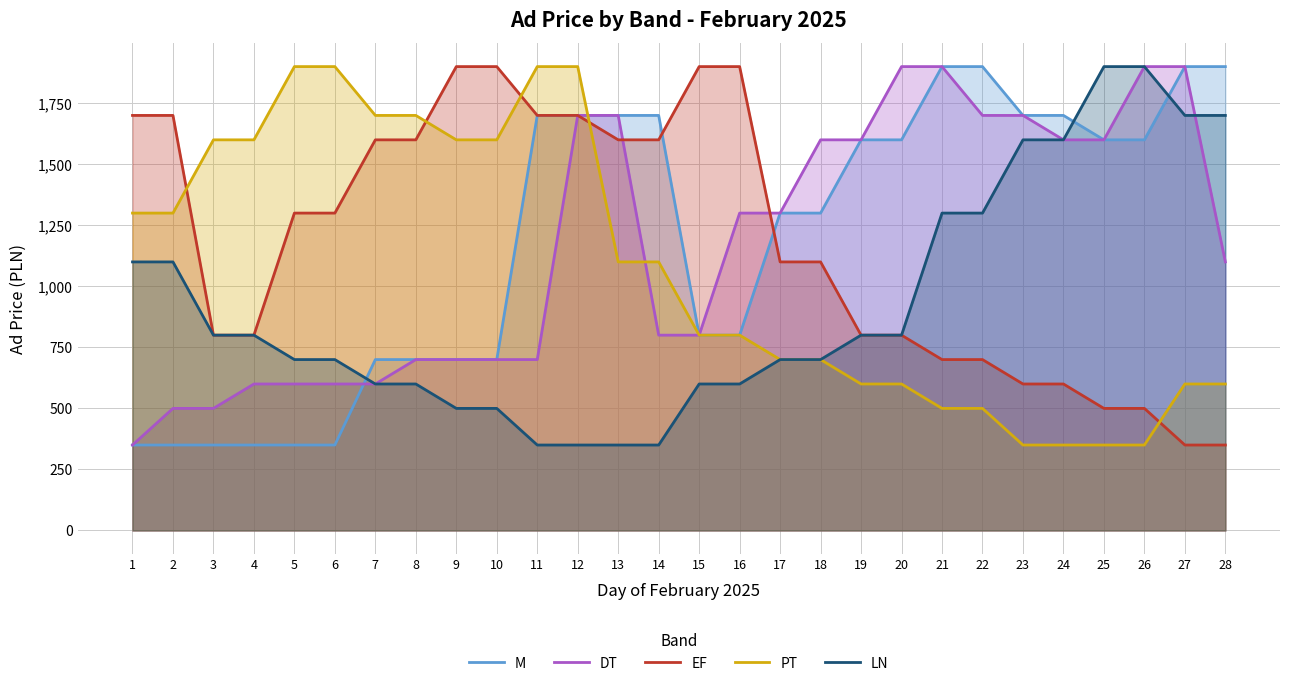

Reading right to left, extract all data points from this chart.

M: 1900	1900	1600	1600	1700	1700	1900	1900	1600	1600	1300	1300	800	800	1700	1700	1700	1700	700	700	700	700	350	350	350	350	350	350
DT: 1100	1900	1900	1600	1600	1700	1700	1900	1900	1600	1600	1300	1300	800	800	1700	1700	700	700	700	700	600	600	600	600	500	500	350
EF: 350	350	500	500	600	600	700	700	800	800	1100	1100	1900	1900	1600	1600	1700	1700	1900	1900	1600	1600	1300	1300	800	800	1700	1700
PT: 600	600	350	350	350	350	500	500	600	600	700	700	800	800	1100	1100	1900	1900	1600	1600	1700	1700	1900	1900	1600	1600	1300	1300
LN: 1700	1700	1900	1900	1600	1600	1300	1300	800	800	700	700	600	600	350	350	350	350	500	500	600	600	700	700	800	800	1100	1100